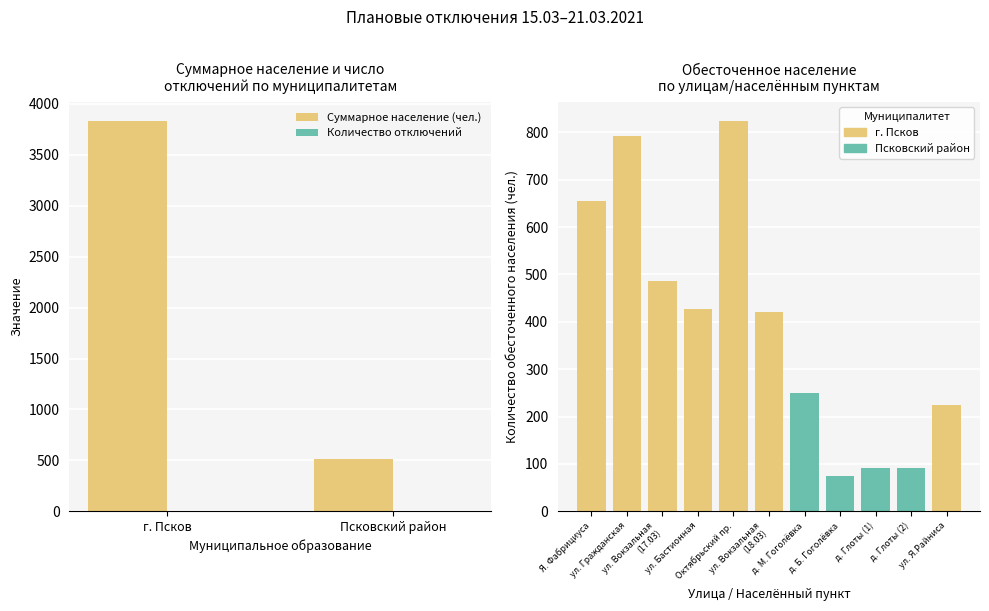

Are the bars grouped side by side (vs. stacked)?

Yes